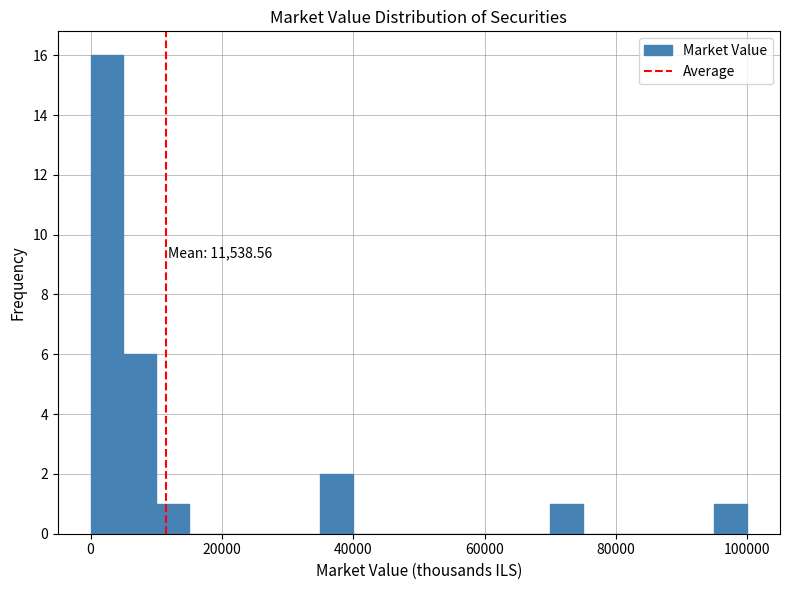

Read against the x-axis, roughly where is the centre of the tallest bar?

2000